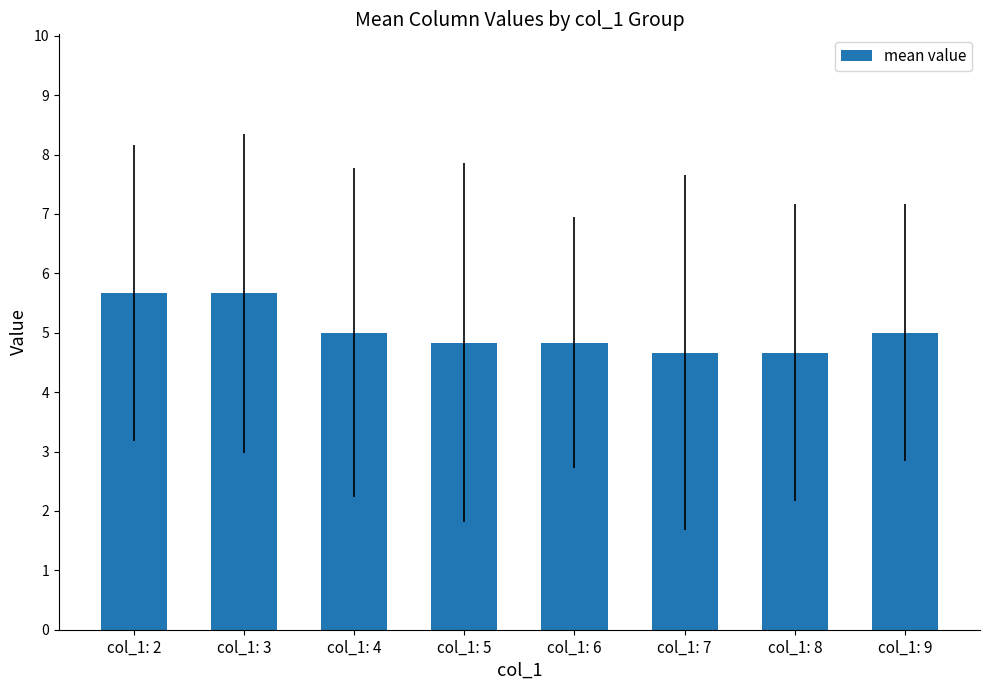

What is the difference between the maximum and minimum values?

1.0